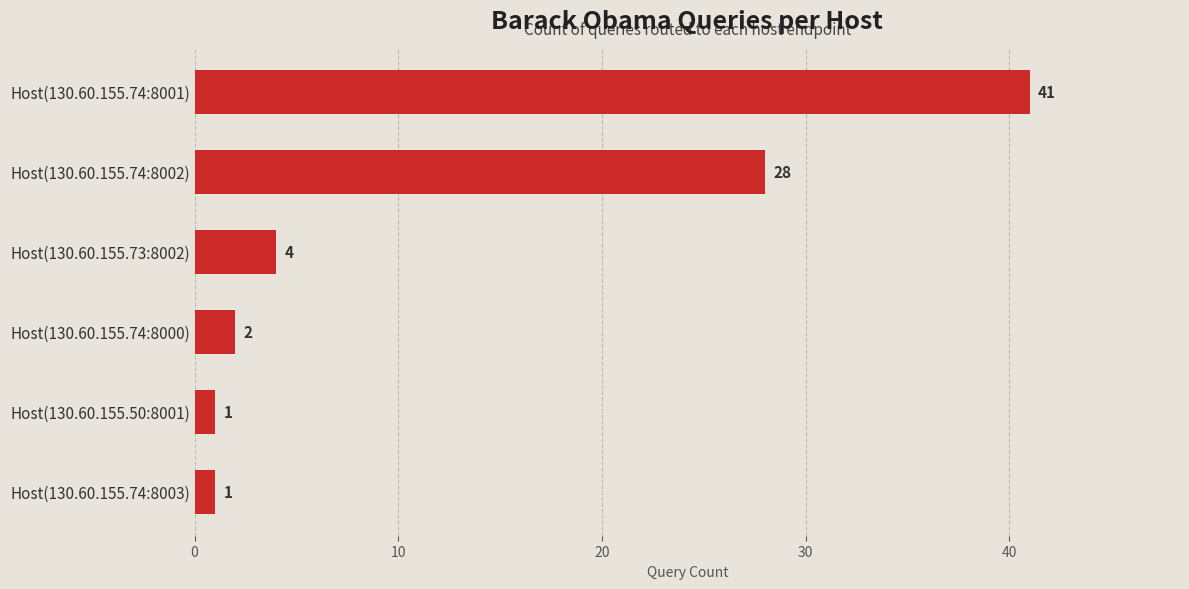

How many bars are there in total?

6